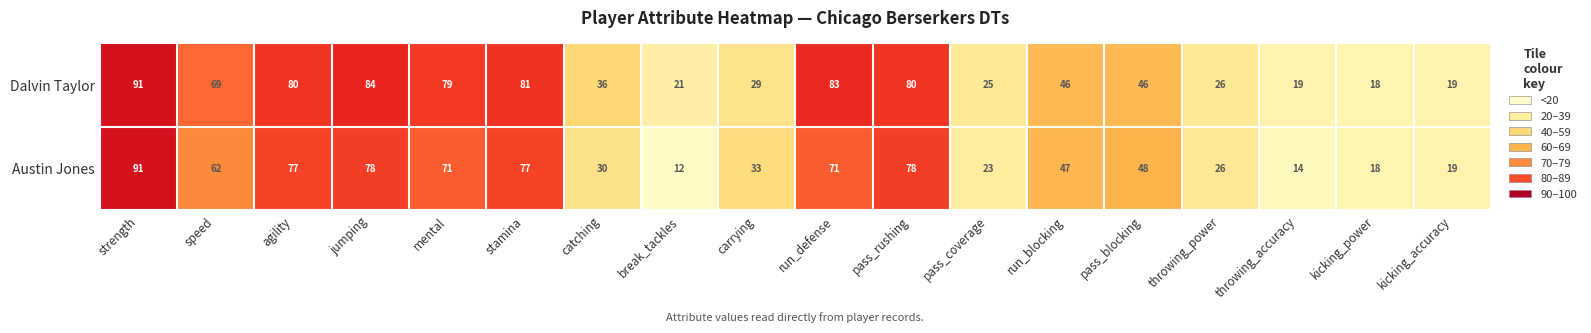

Rank the series by their average value, from lowest to highest.

Austin Jones, Dalvin Taylor